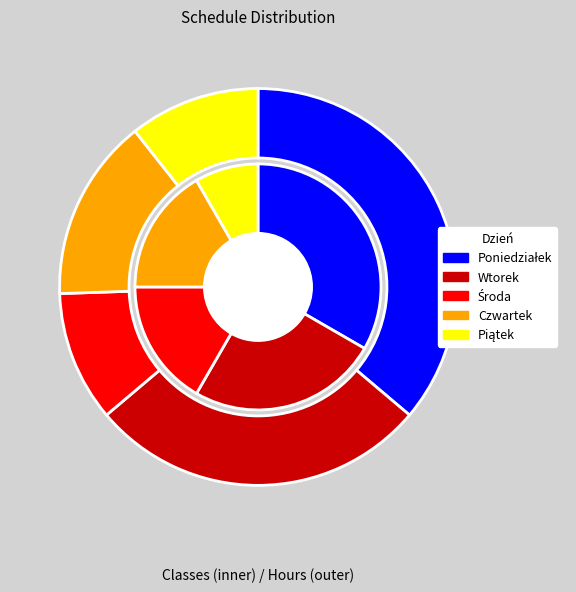

Which slice is the largest?

Poniedziałek